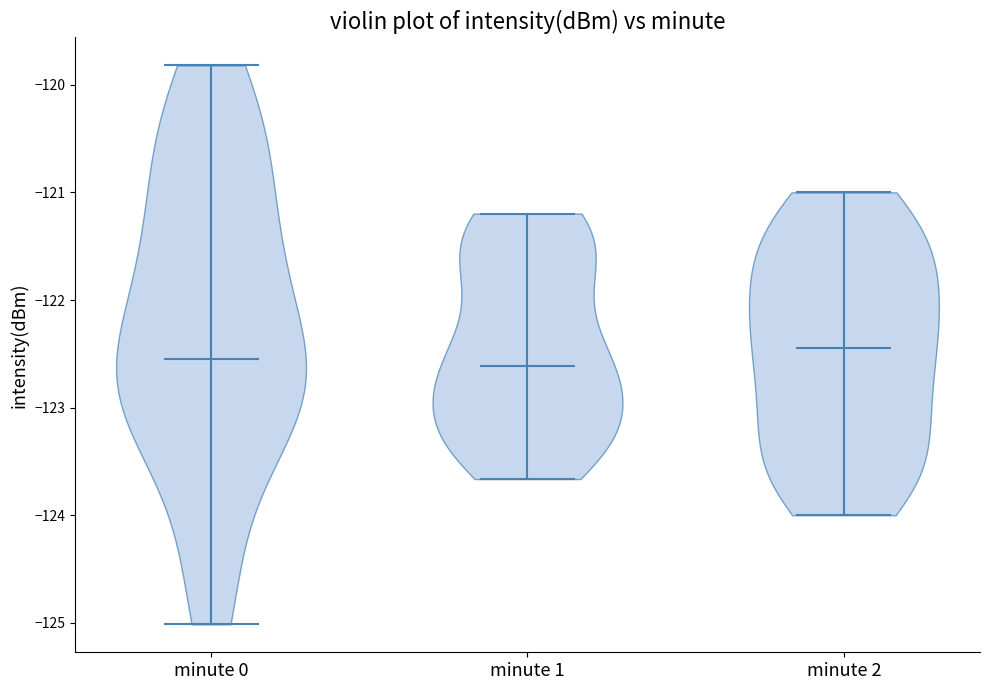

What is the lowest point the violin for minute 1 reaches on the y-axis? The values are not printed on the chart, so give them approximately, as read against the axis.

-123.7